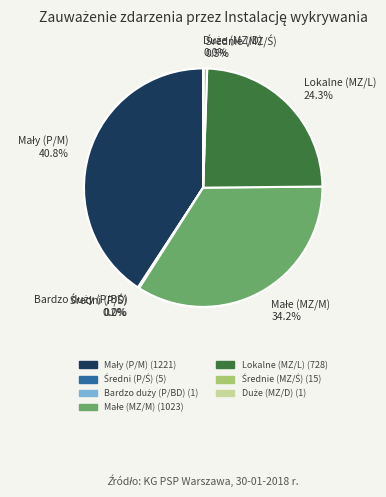

Is there a majority slice in this chart?

No